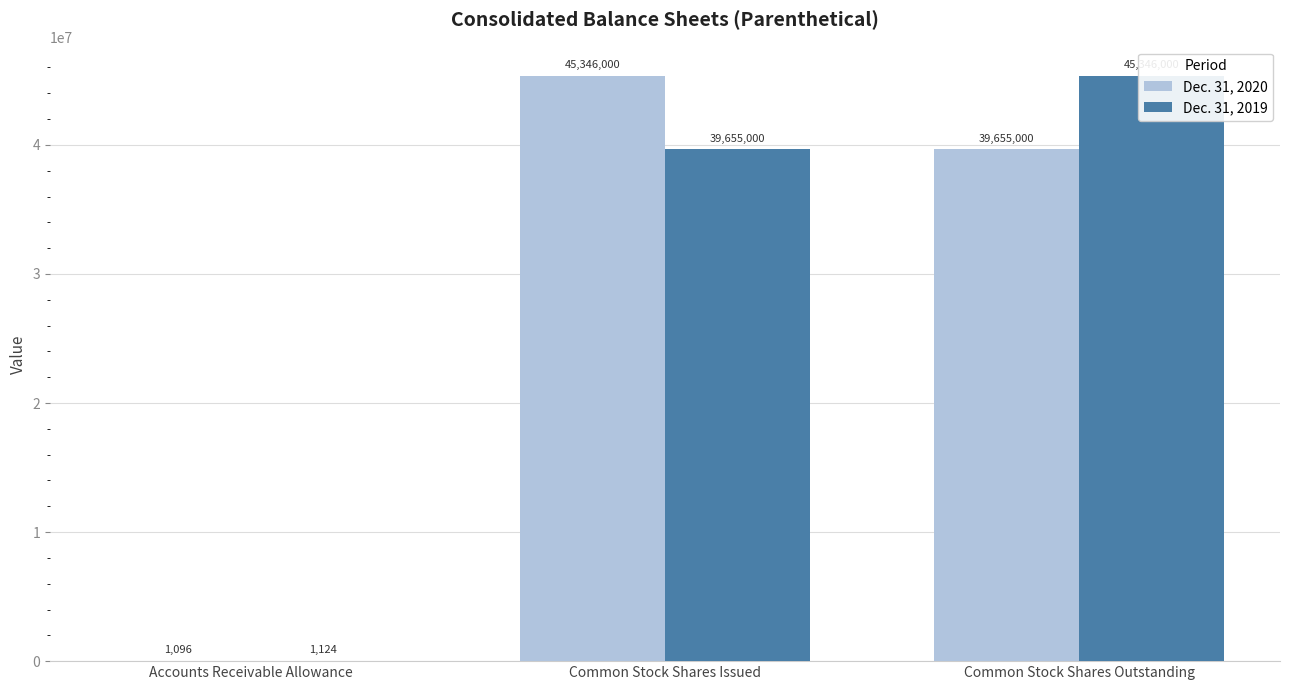

Are the bars horizontal?

No